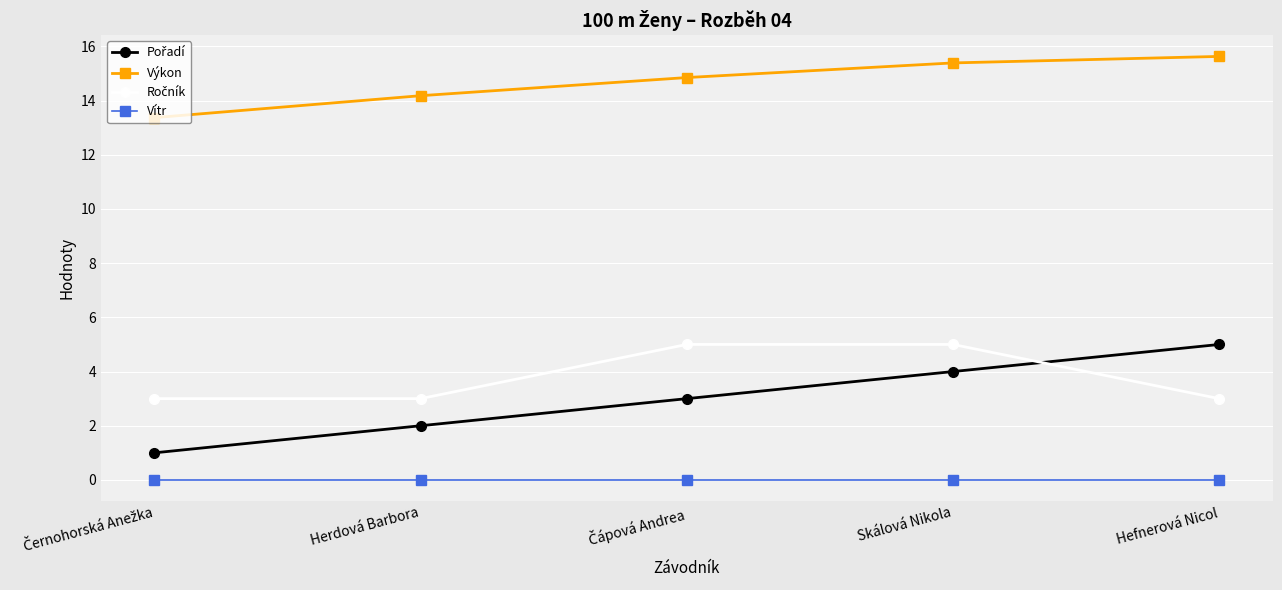

The Vítr series shows 0.0 at Skálová Nikola. True or false?

True